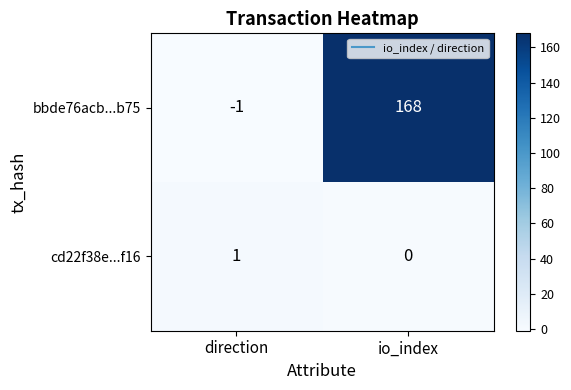

Reading left to right, what are all the values shown in this chart?

bbde76acb...b75: direction=-1	io_index=168
cd22f38e...f16: direction=1	io_index=0